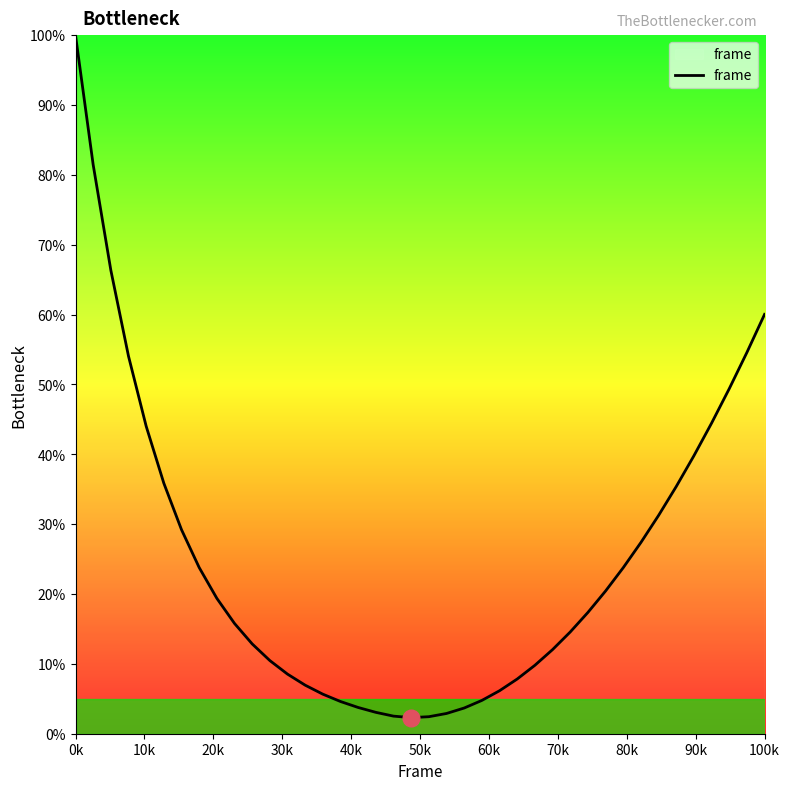

What is the difference between the maximum and minimum values?

97.7